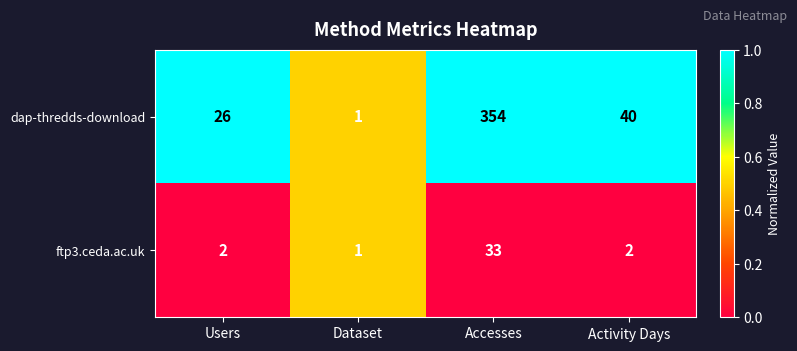

What is the sum of all dap-thredds-download values?

421